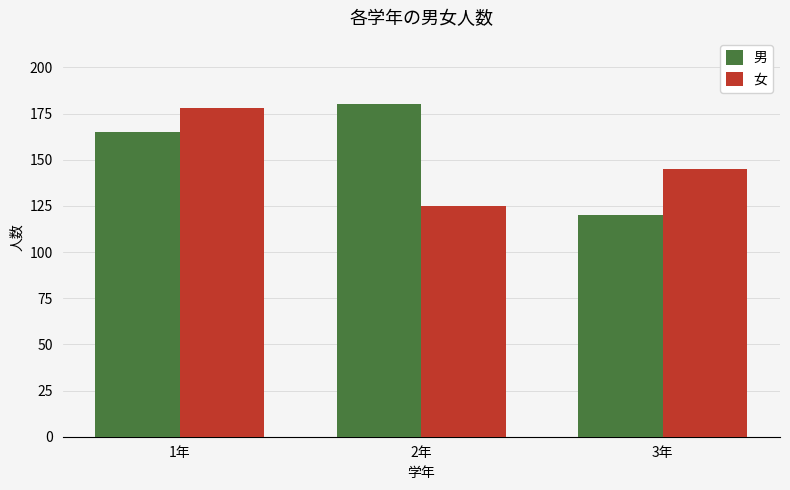

What is the lowest value of the 女 series?

125